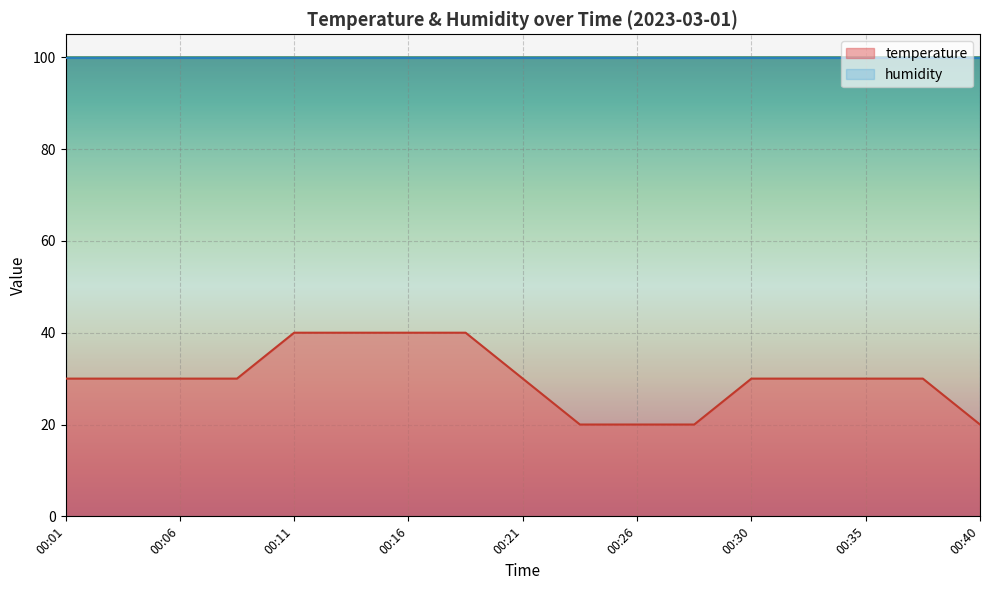

Is it true that the value at 00:28 is 20?

True